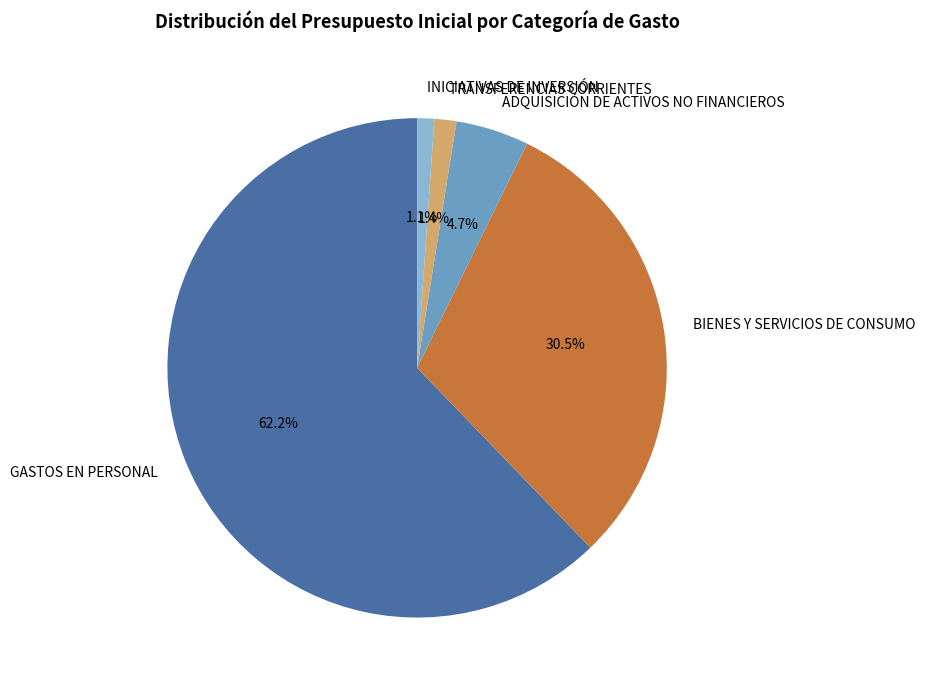

To the nearest percent, what is the combined percentage of BIENES Y SERVICIOS DE CONSUMO and ADQUISICIÓN DE ACTIVOS NO FINANCIEROS?

35%